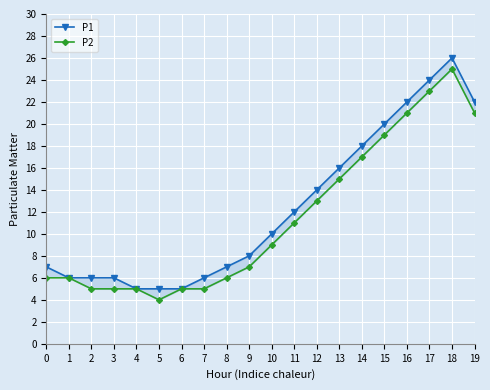

Read the P1 value at 11, to the nearest 5.

10